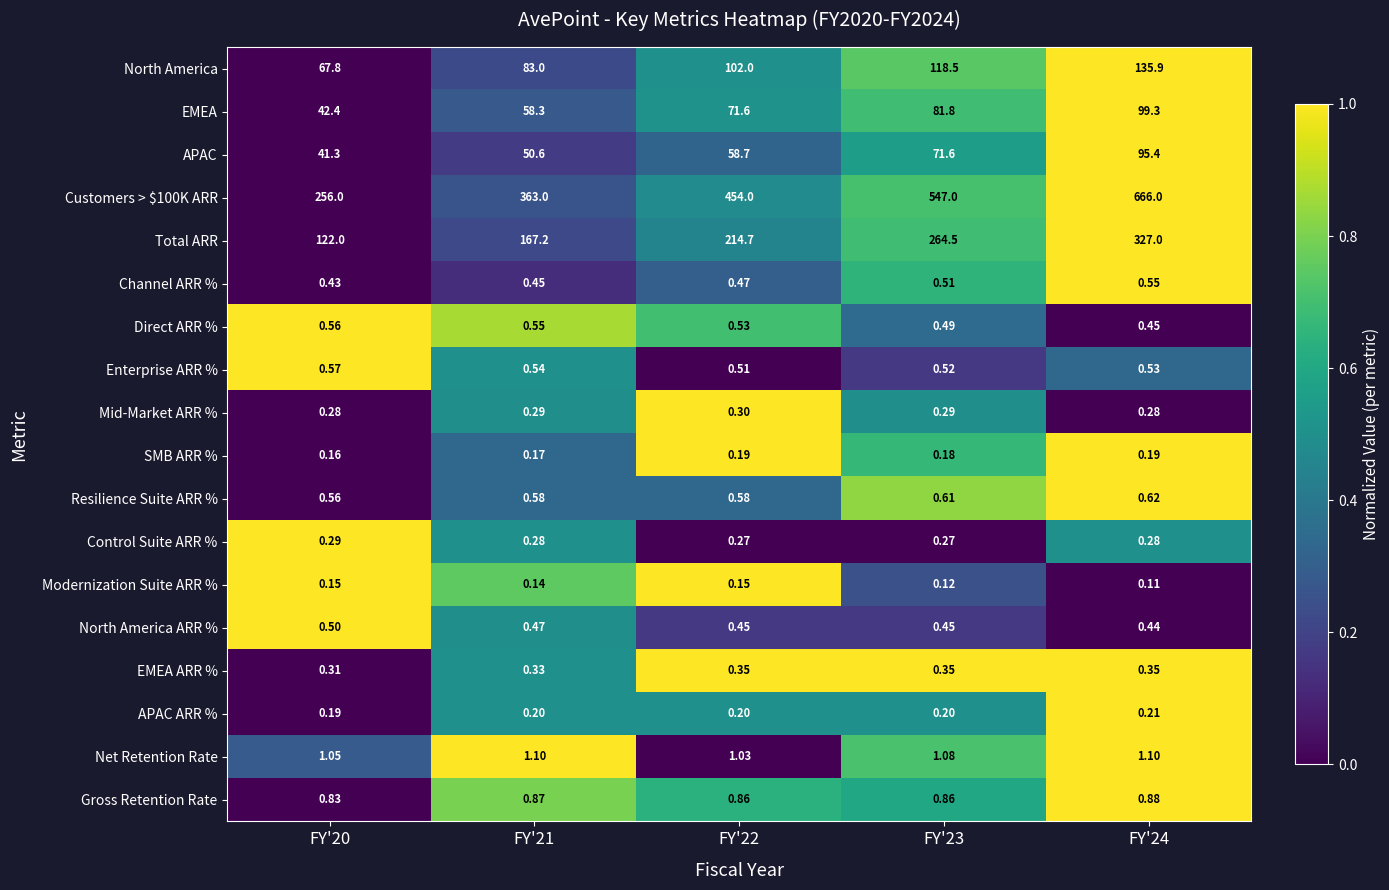

List the series in order of their peak value, lowest first.

Modernization Suite ARR %, SMB ARR %, APAC ARR %, Control Suite ARR %, Mid-Market ARR %, EMEA ARR %, North America ARR %, Channel ARR %, Direct ARR %, Enterprise ARR %, Resilience Suite ARR %, Gross Retention Rate, Net Retention Rate, APAC, EMEA, North America, Total ARR, Customers > $100K ARR